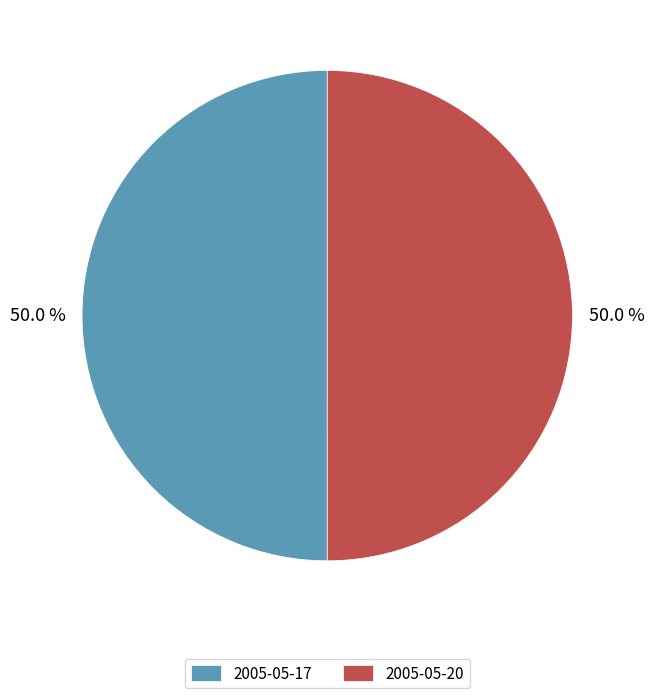

To the nearest percent, what percentage of the pie is 2005-05-20?

50%